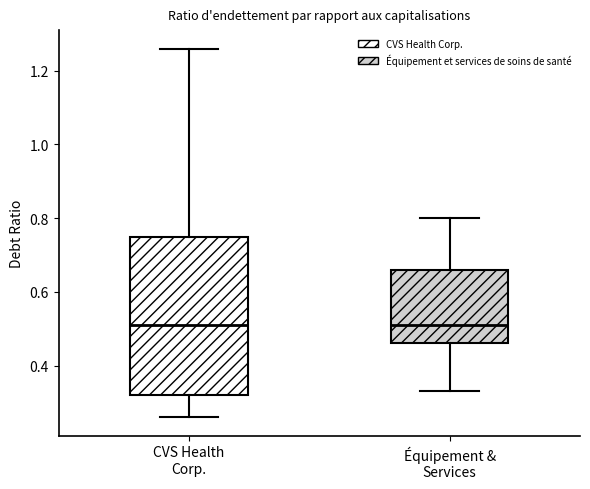

Reading left to right, transcribe this box plot: for each box, give where its median line is, the range the box spans, and where its two whiskers end, as read against the y-axis. The values are not printed on the chart, so give them approximately, as read against the axis.

CVS Health Corp.: median 0.52, box 0.32 to 0.76, whiskers 0.26 to 1.26
Équipement & Services: median 0.52, box 0.46 to 0.66, whiskers 0.34 to 0.80